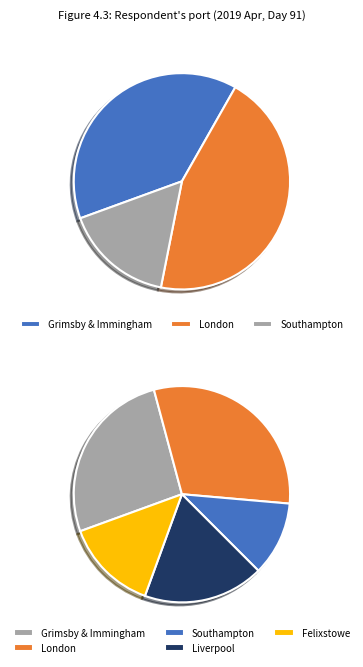

Approximately how many times larger is the value at Felixstowe compared to Southampton?

1.4